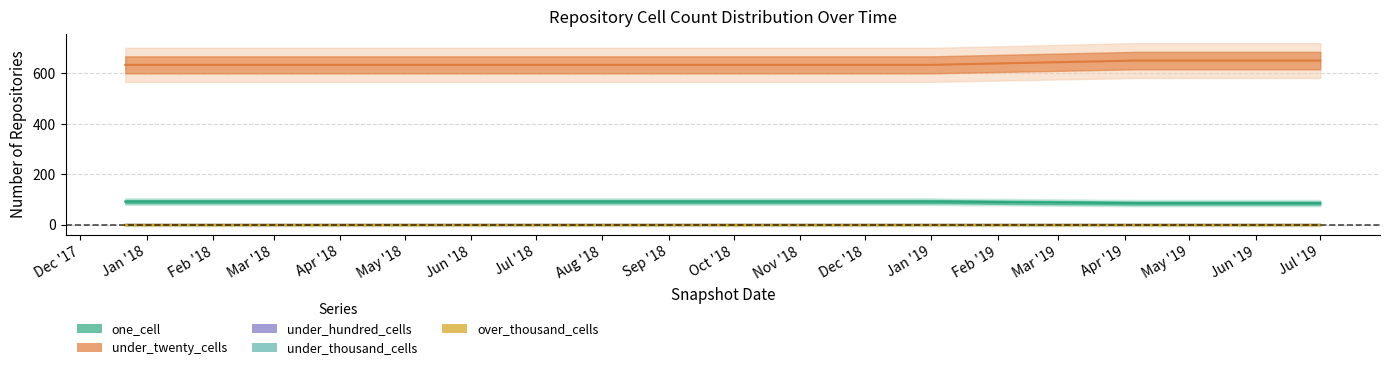

Between Jun '18 and Feb '18, which is larger?

Feb '18